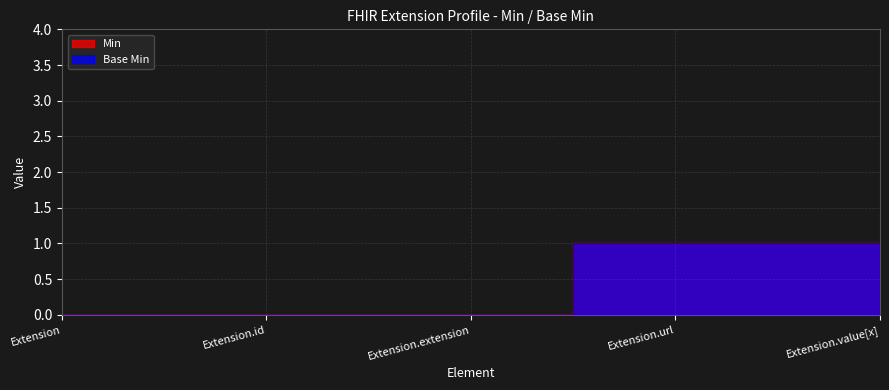

Which series has the widest spread of values?

Min